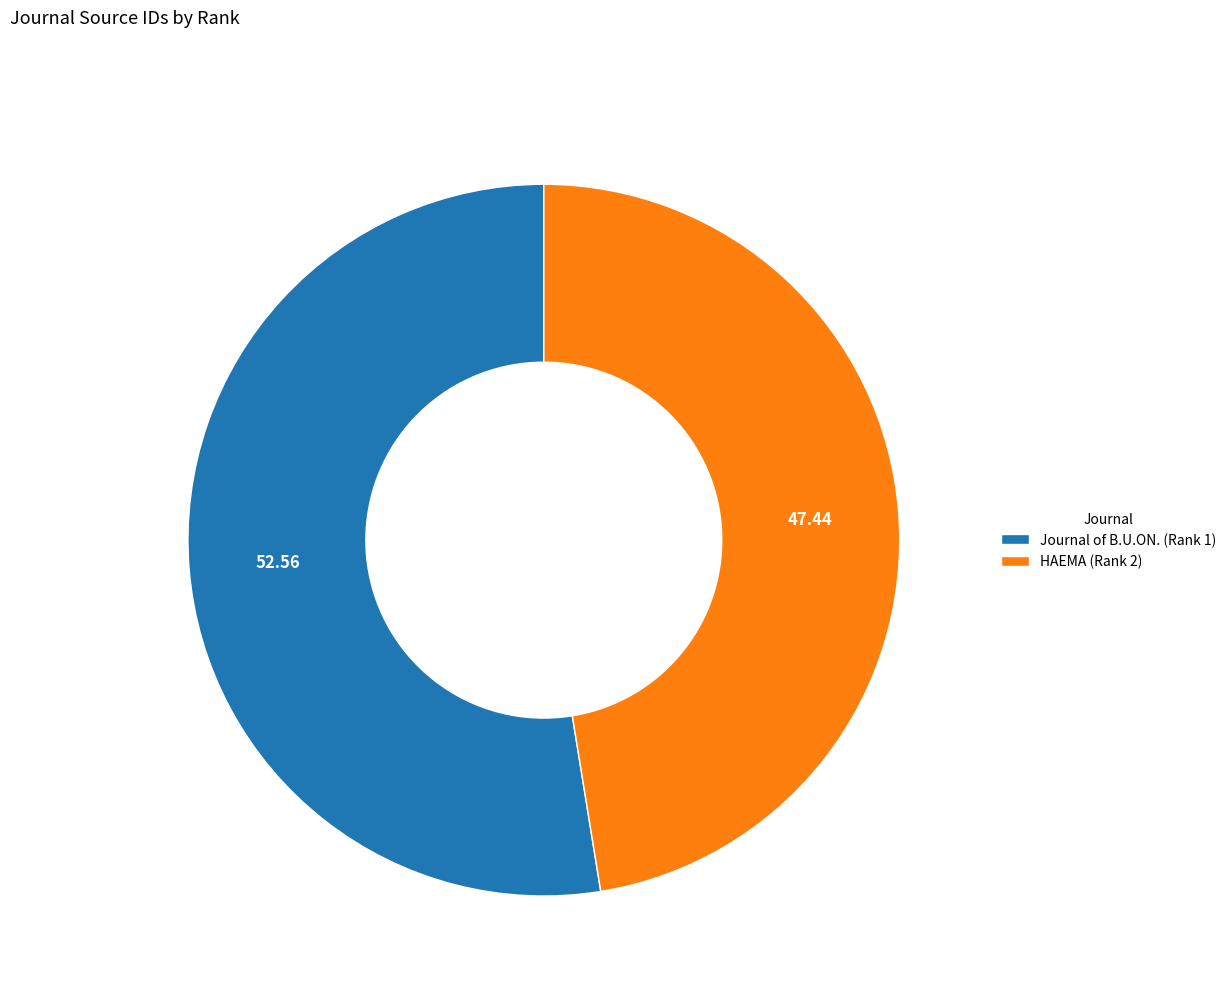

Is the sum of Journal of B.U.ON. (Rank 1) and HAEMA (Rank 2) greater than half?

Yes